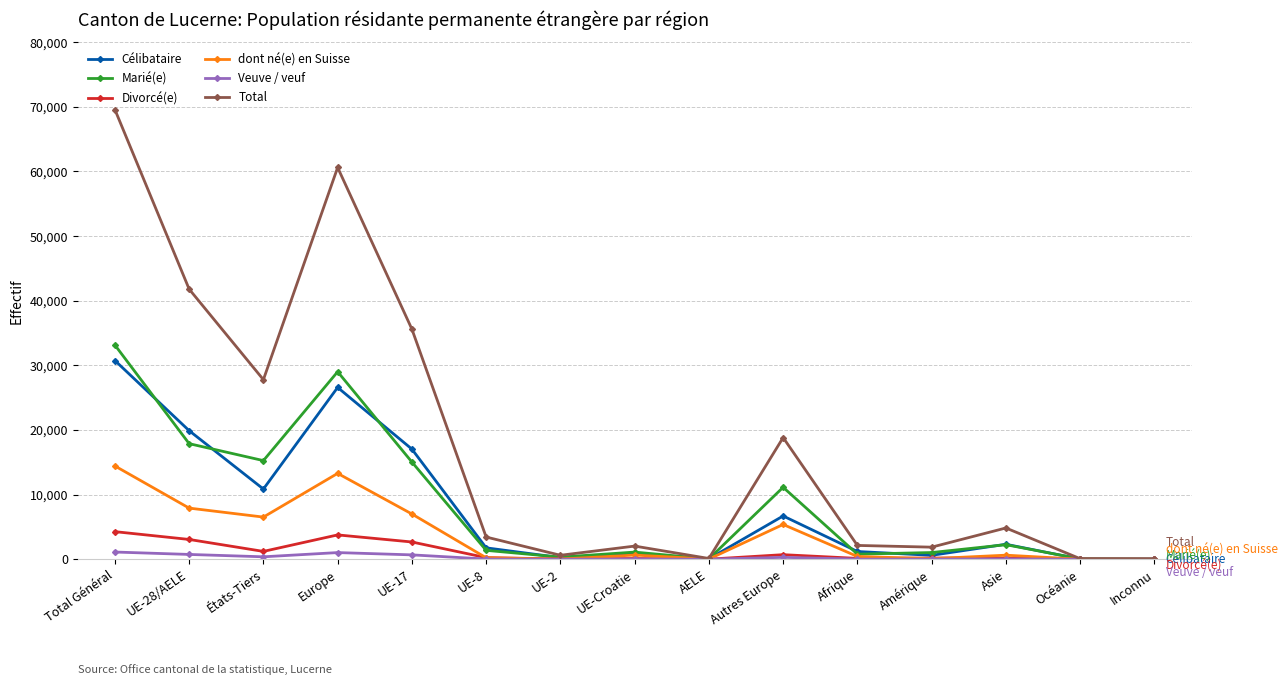

Which series has the largest range (max minus min)?

Total